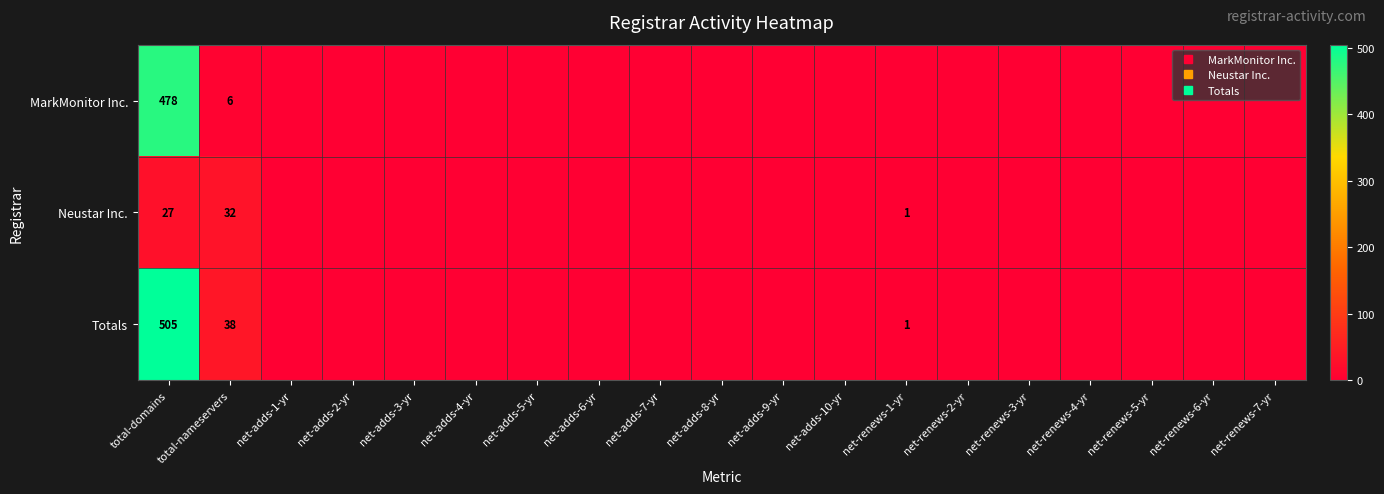

Which has a higher value, net-adds-7-yr or total-nameservers?

total-nameservers